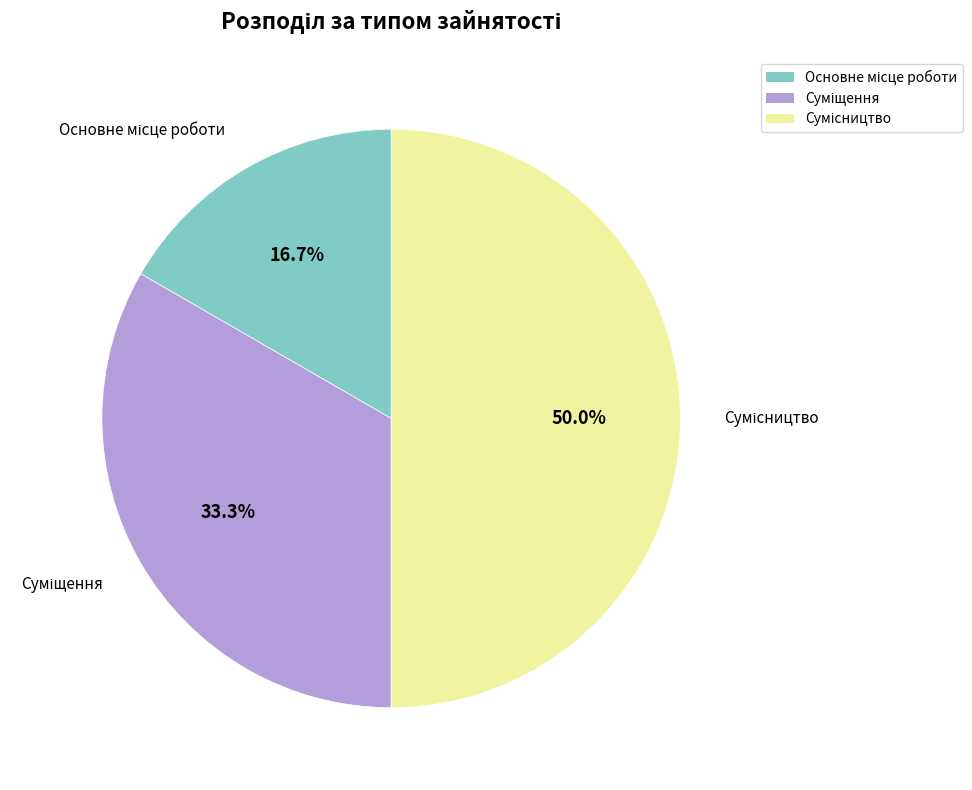

How many segments does this pie chart have?

3